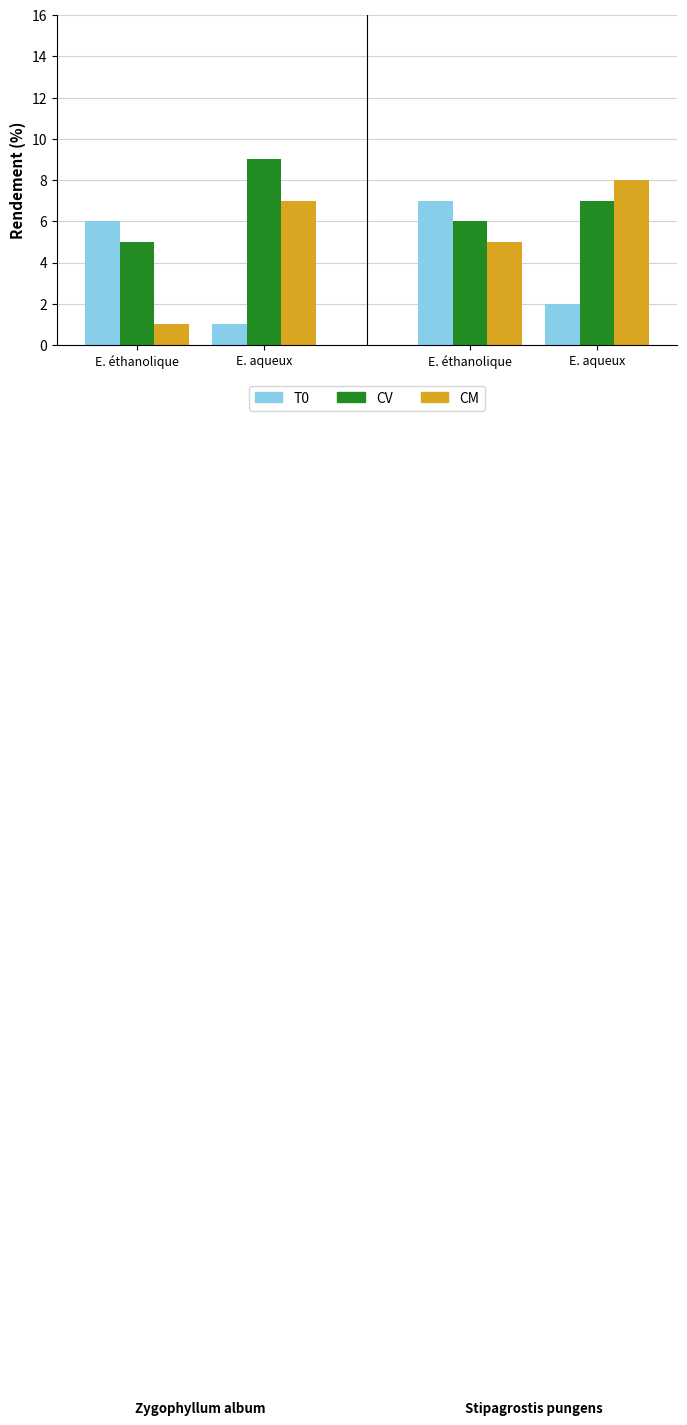

What are all the series names shown in the legend?

T0, CV, CM